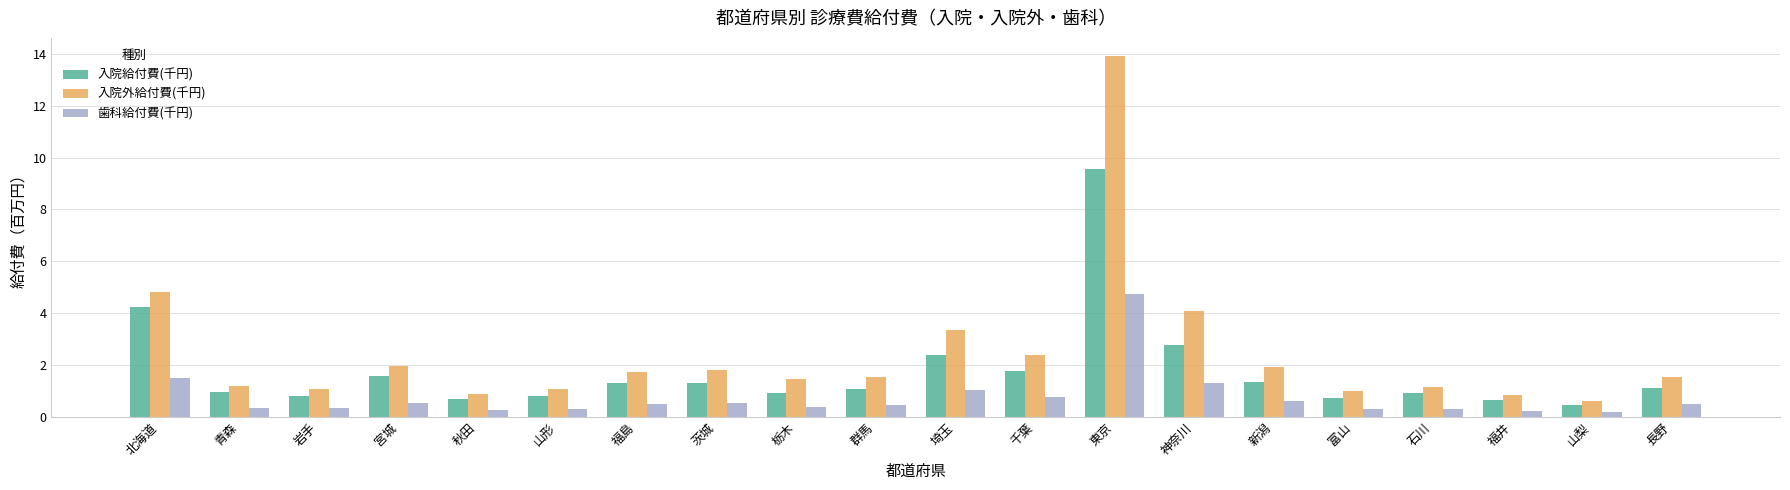

At which label does 入院外給付費(千円) first exceed 1?

北海道